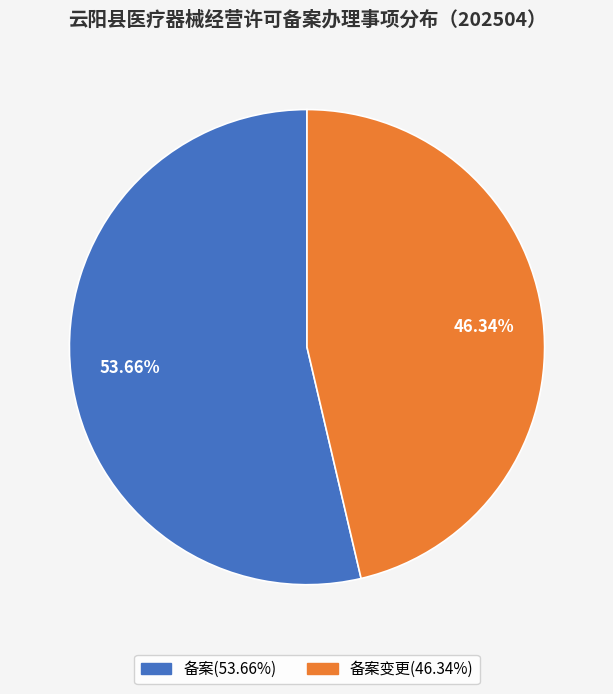

Is there a majority slice in this chart?

Yes